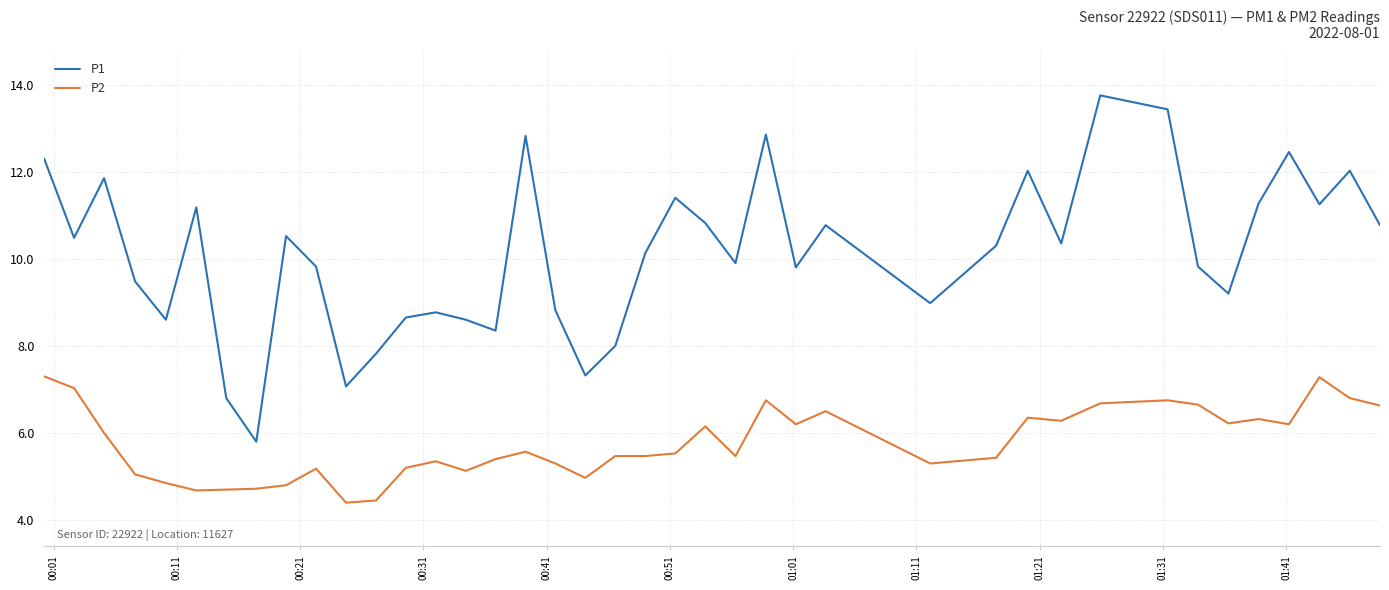

Which series has the largest total across all categories?

P1